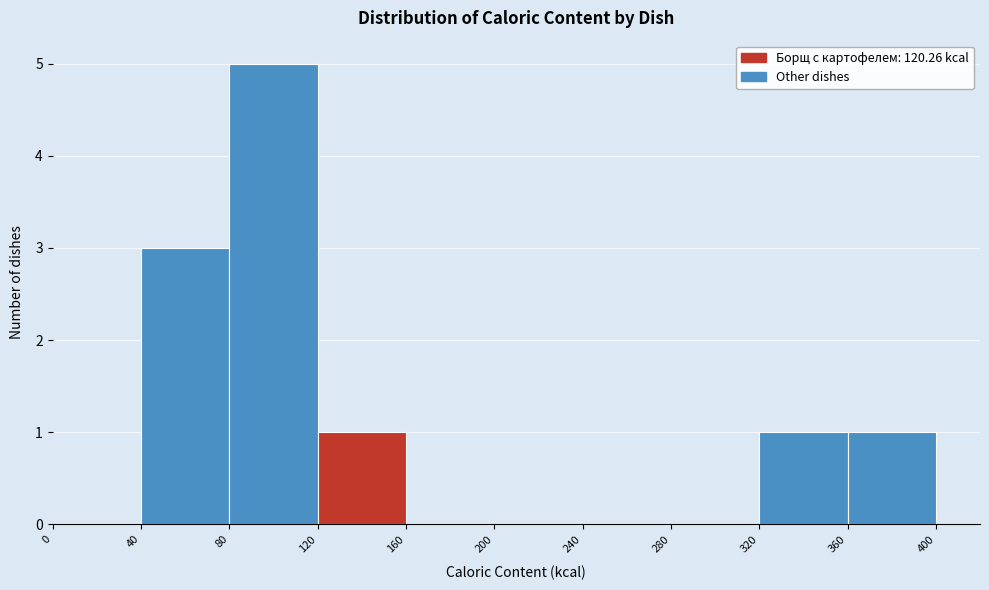

Reading left to right, transcribe this chart: for each bar, give the range it covers on the x-axis and its height. The values are not printed on the chart, so give them approximately, as read against the axis.

0 to 40: 0
40 to 80: 3
80 to 120: 5
120 to 160: 1
160 to 200: 0
200 to 240: 0
240 to 280: 0
280 to 320: 0
320 to 360: 1
360 to 400: 1